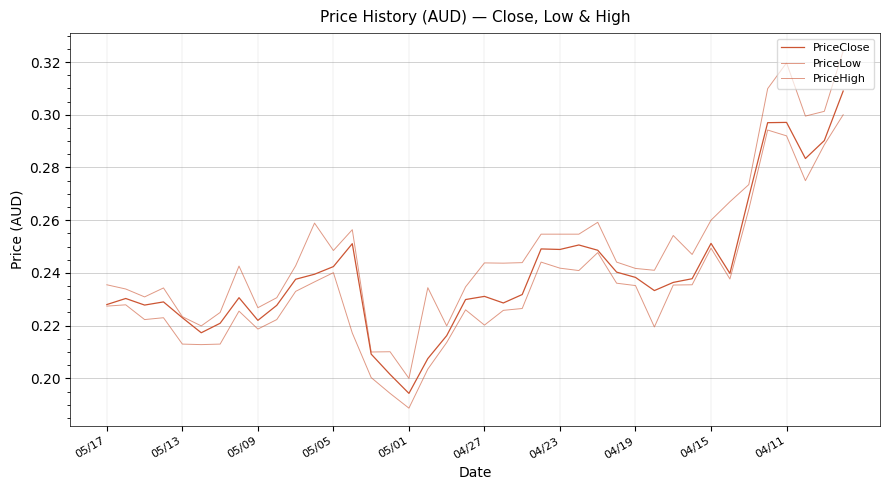

True or false: PriceLow and PriceClose cross at least once.

False